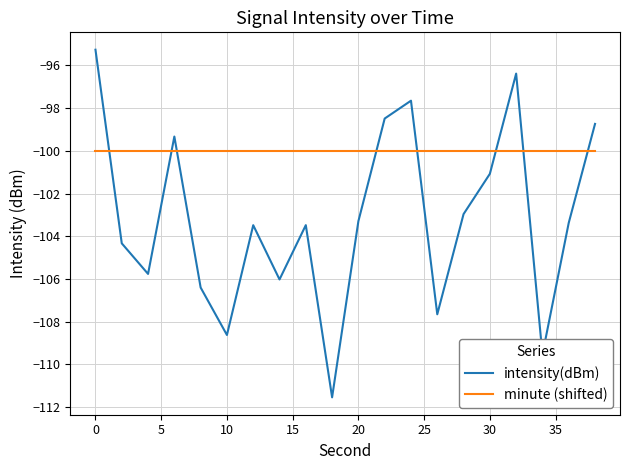

List the series in order of their overall mean, highest first.

minute (shifted), intensity(dBm)